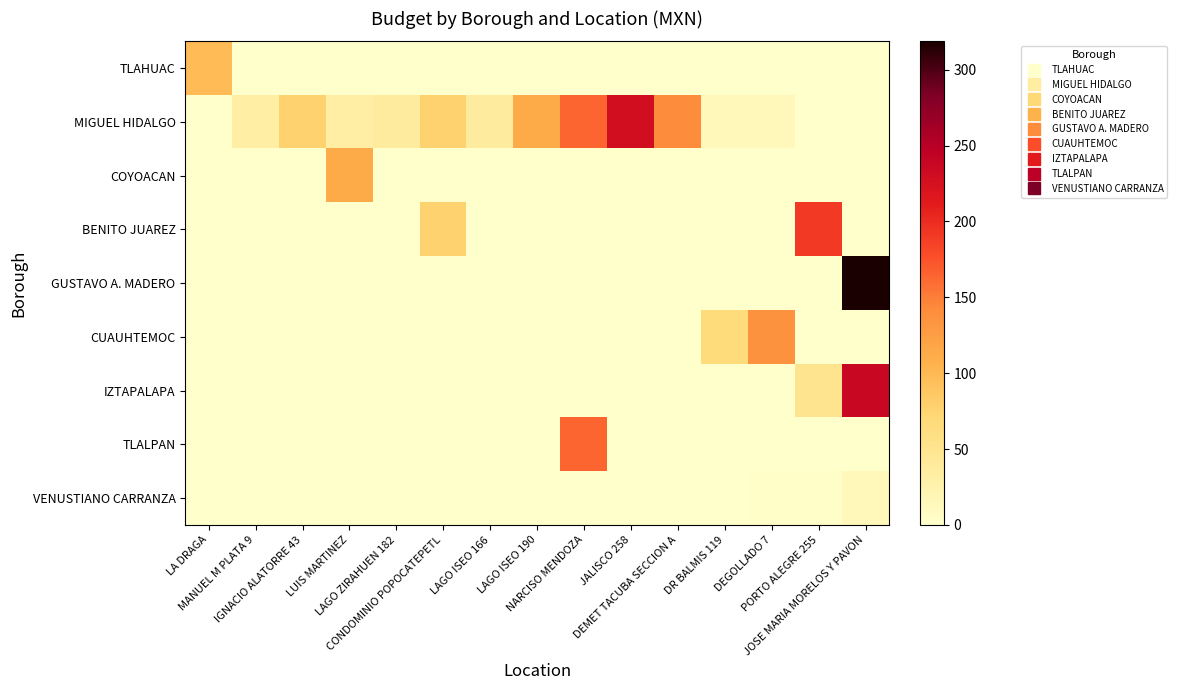

What is the total value across all series at DEGOLLADO 7?

153.7